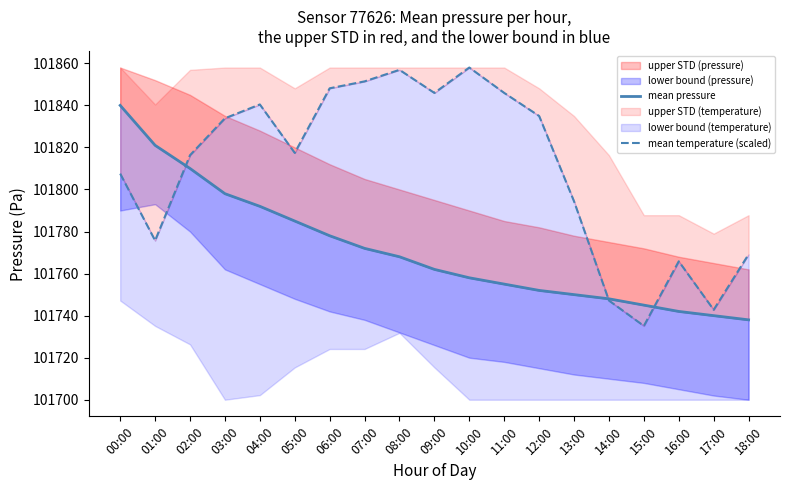

How many times do mean pressure and mean temperature (scaled) cross each other?

3